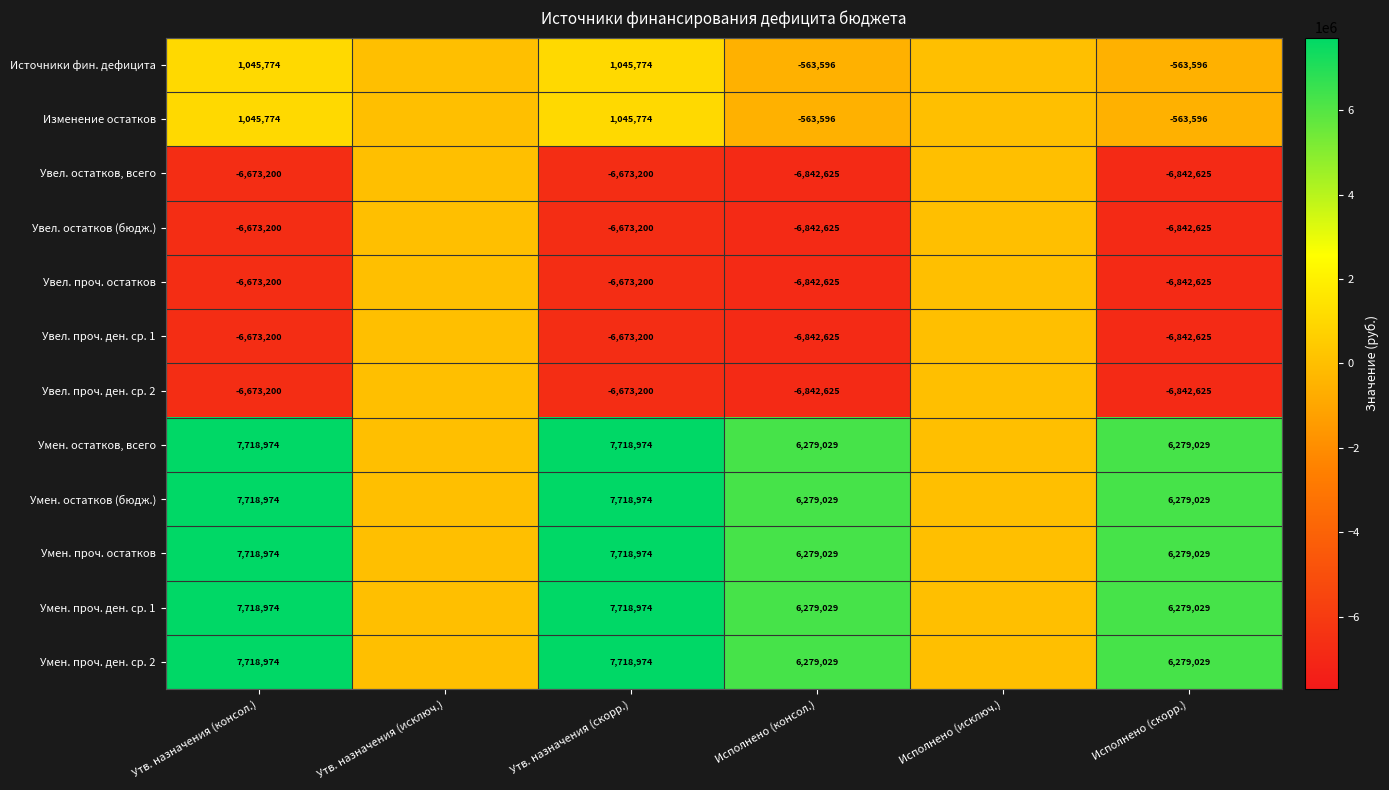

Is it true that Источники фин. дефицита equals -959895 at Исполнено (консол.)?

False